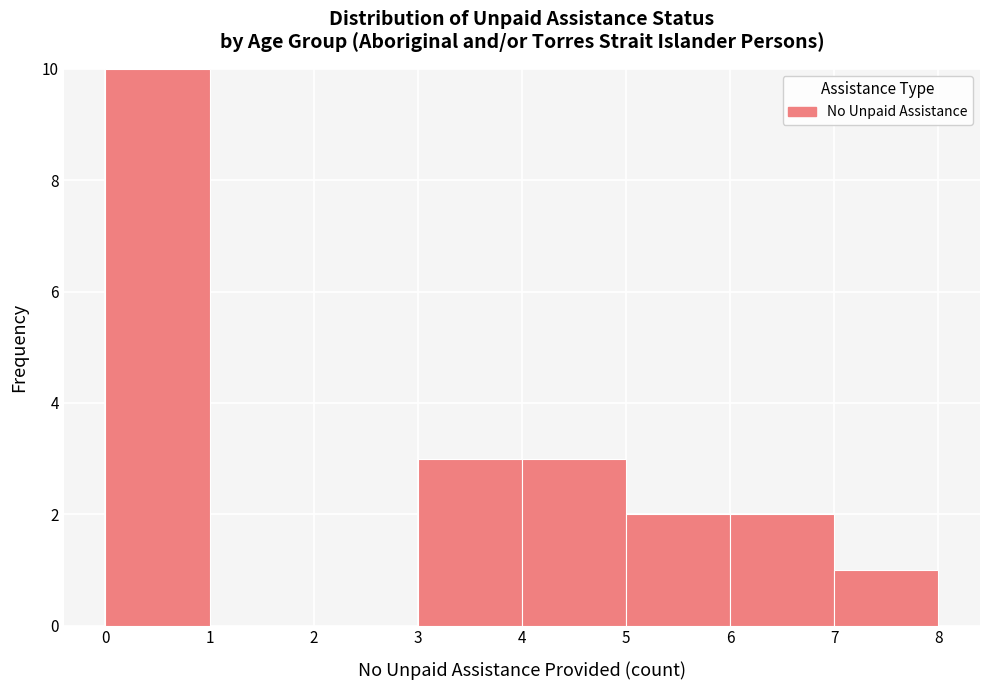

Reading left to right, transcribe this chart: for each bar, give the range it covers on the x-axis and its height. The values are not printed on the chart, so give them approximately, as read against the axis.

0 to 1: 10
1 to 2: 0
2 to 3: 0
3 to 4: 3
4 to 5: 3
5 to 6: 2
6 to 7: 2
7 to 8: 1